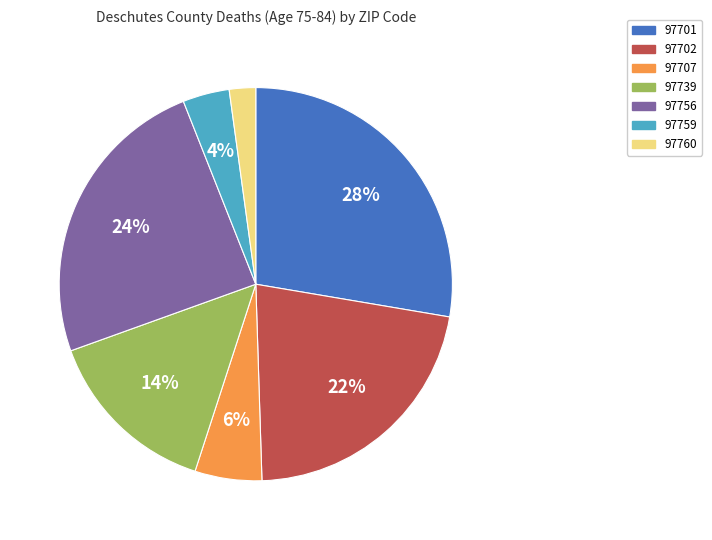

Is 97759 the majority of the pie?

No